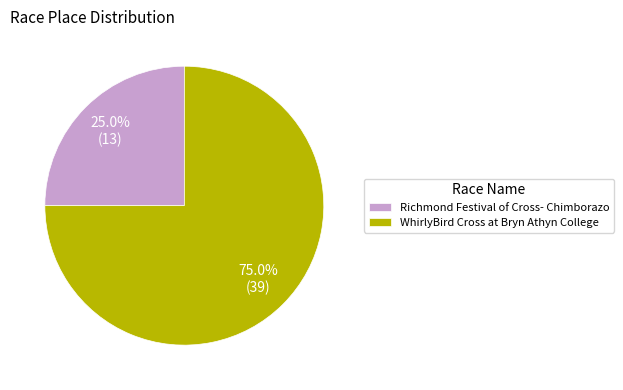

Which category has the biggest portion of the pie?

WhirlyBird Cross at Bryn Athyn College